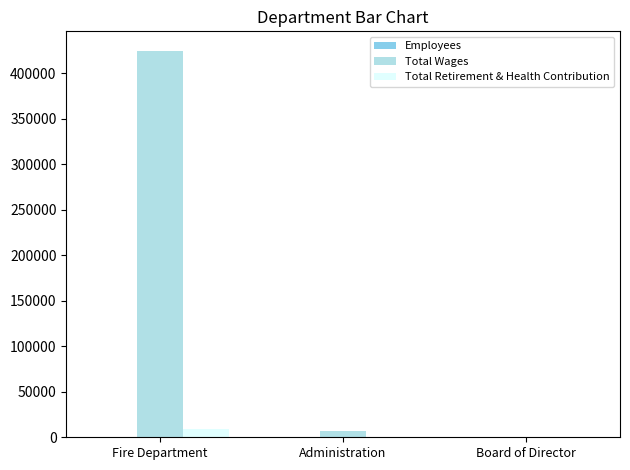

What is the sum of all Total Retirement & Health Contribution values?

8836